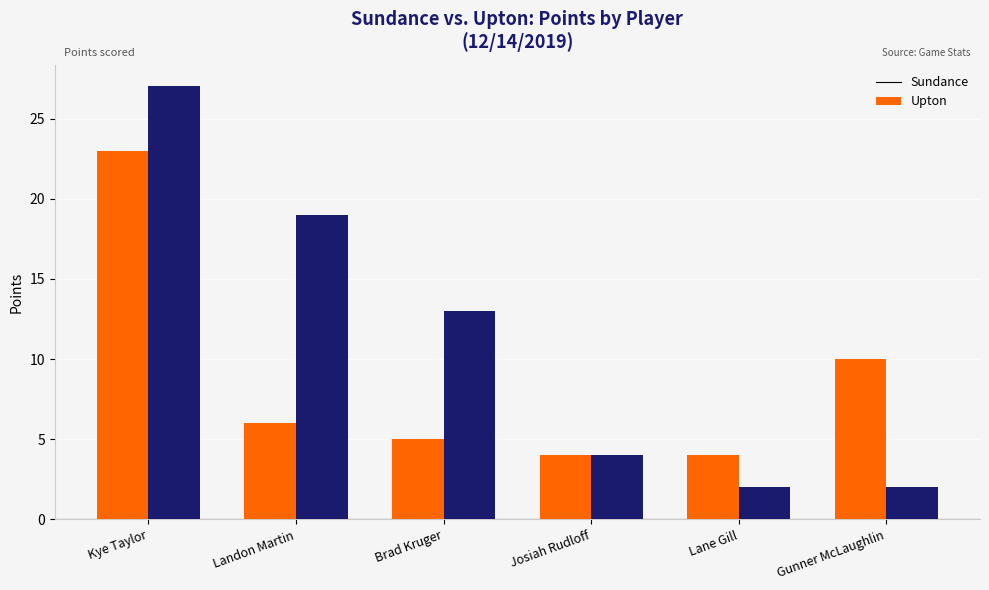

What is the average value of the Sundance series?

9